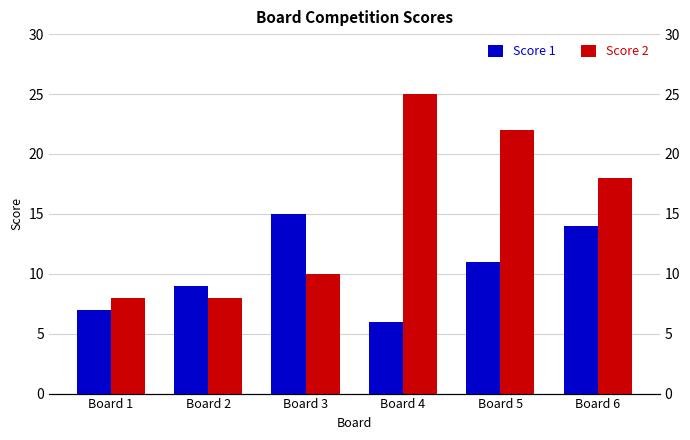

At how many categories does at least one series exceed 15?

3